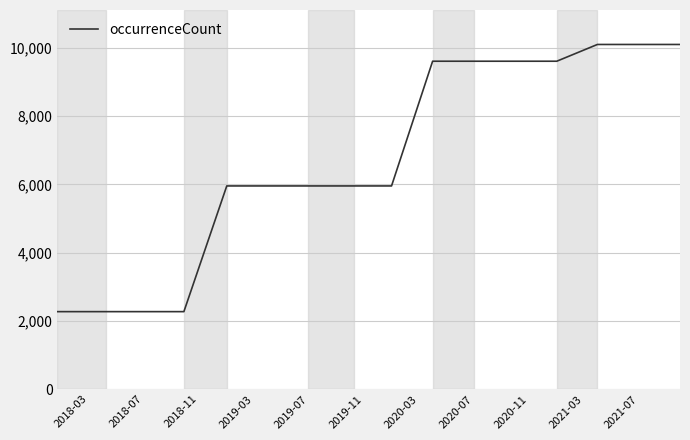

What is the difference between the maximum and minimum values?

7830